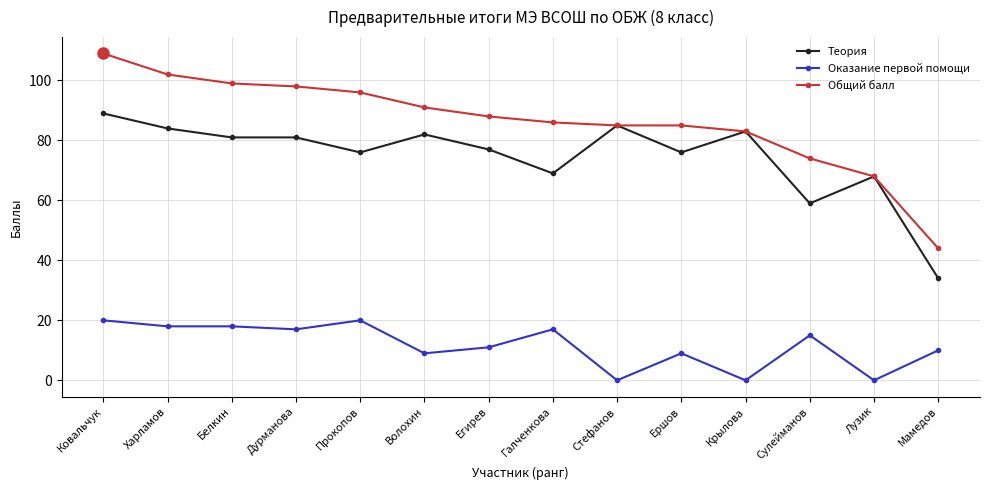

What position from the right is Дурманова?

11